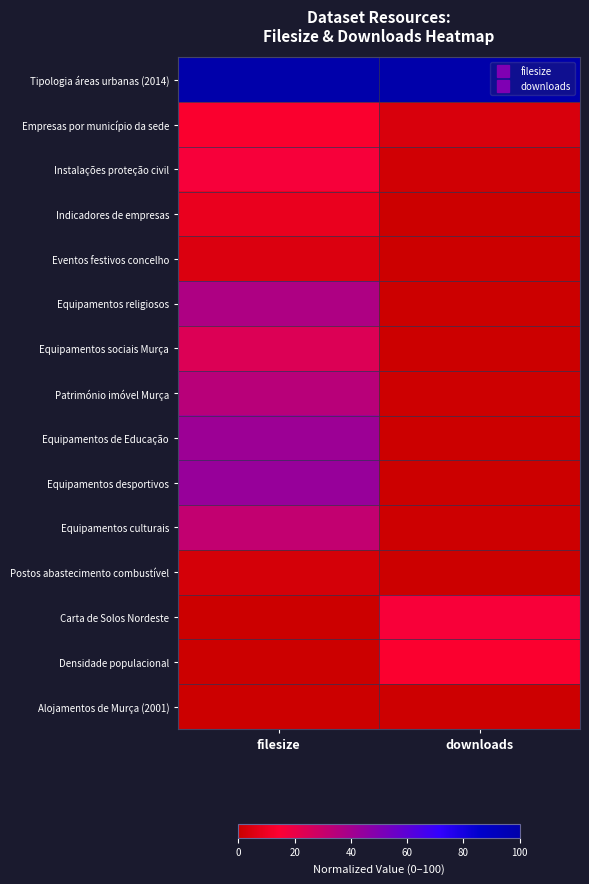

Which series changed the most between filesize and downloads?

Equipamentos desportivos